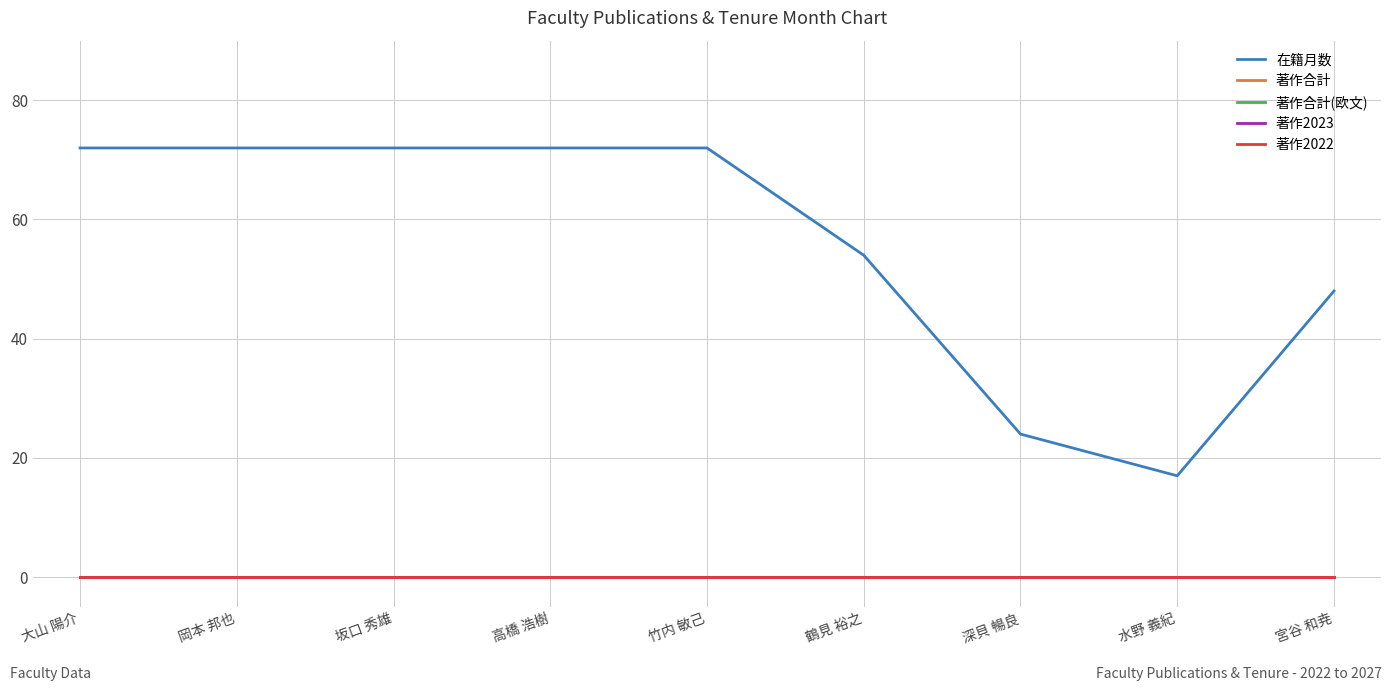

Does the chart display data point markers on the line(s)?

No